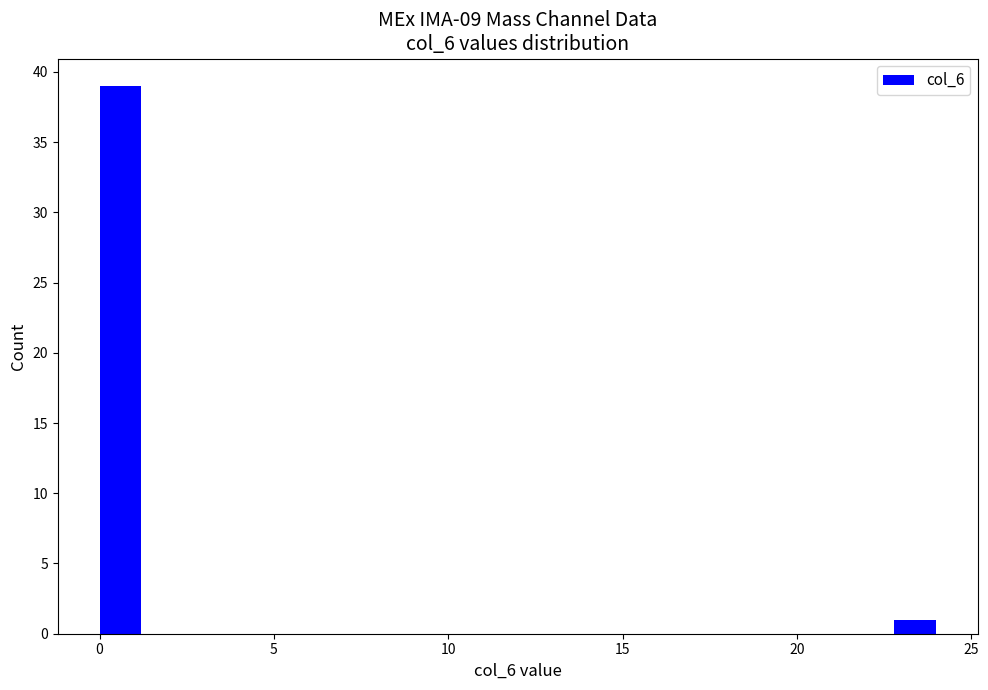

Around what value on the x-axis is the tallest bar? Give the approximate position of its centre, as read against the axis.

0.5